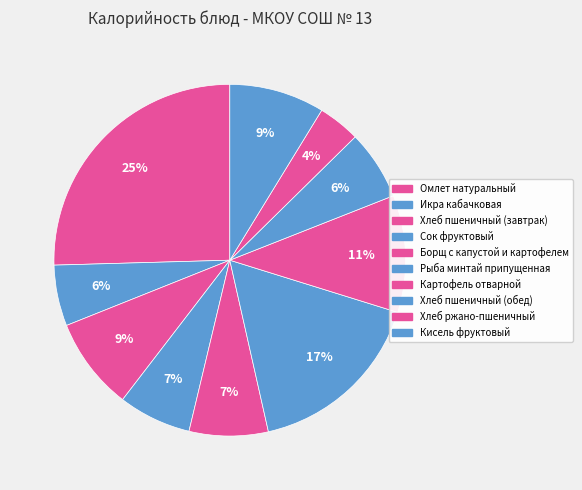

To the nearest percent, what is the combined percentage of Кисель фруктовый and Хлеб ржано-пшеничный?

13%